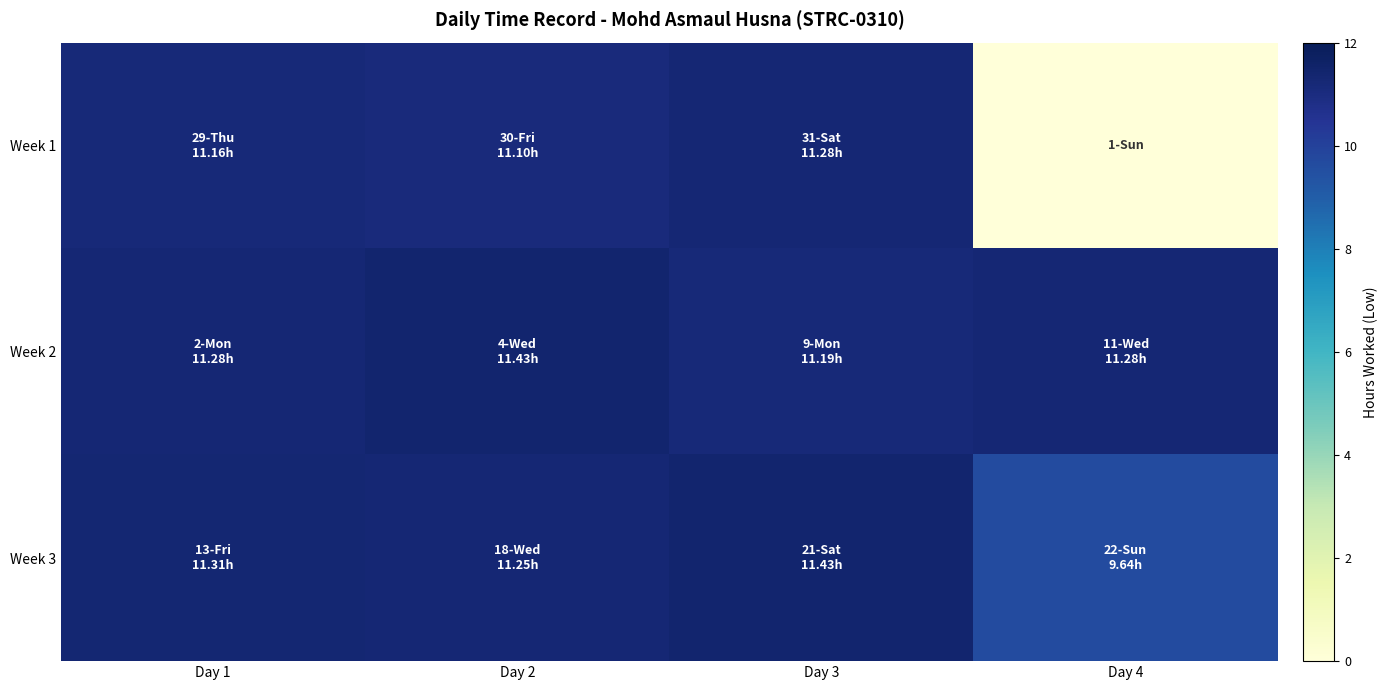

List the series in order of their peak value, lowest first.

Week 1, Week 2, Week 3